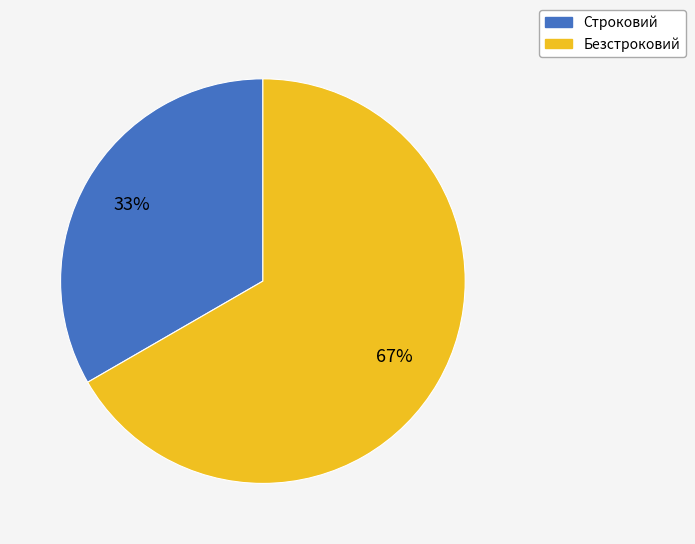

How many segments does this pie chart have?

2